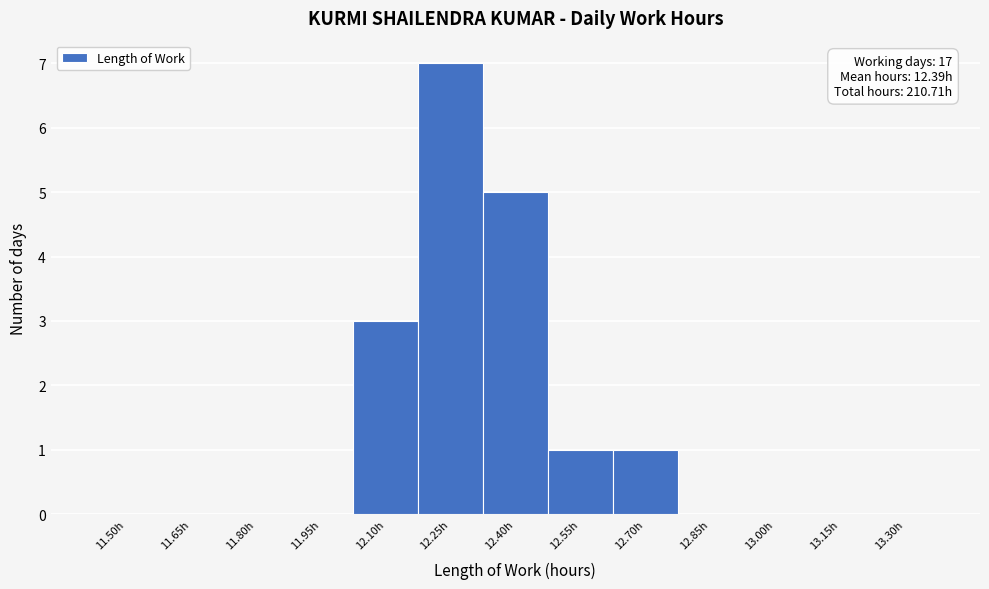

Reading left to right, what are all the values shown in this chart?

11.50h=0	11.65h=0	11.80h=0	11.95h=0	12.10h=3	12.25h=7	12.40h=5	12.55h=1	12.70h=1	12.85h=0	13.00h=0	13.15h=0	13.30h=0